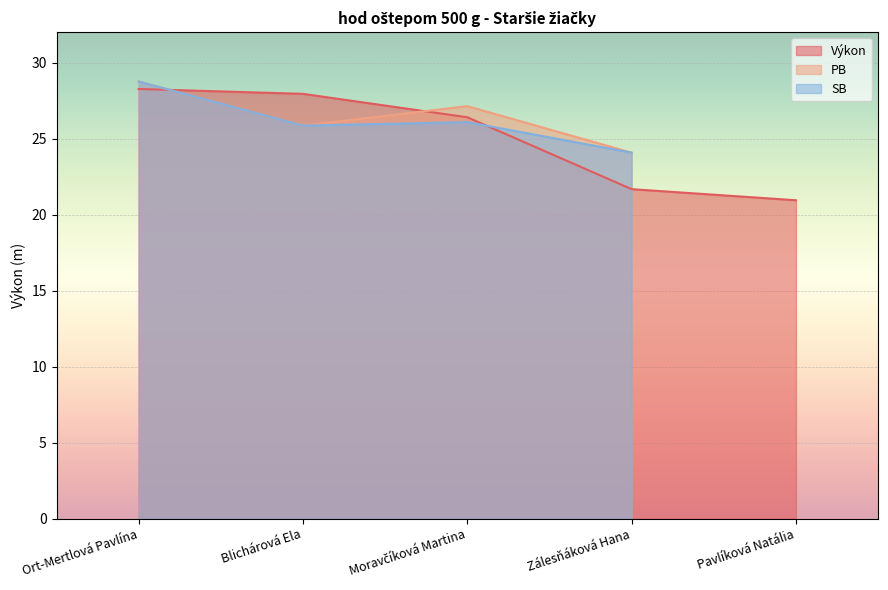

What value does the Výkon series have at Moravčíková Martina?

26.4